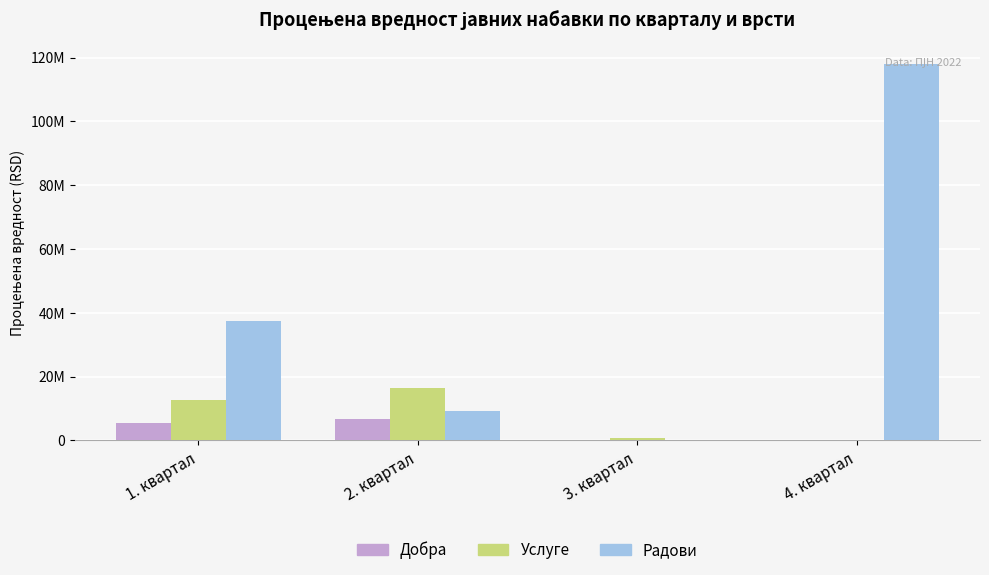

Rank the categories by Добра value from highest to lowest.

2. квартал, 1. квартал, 3. квартал, 4. квартал